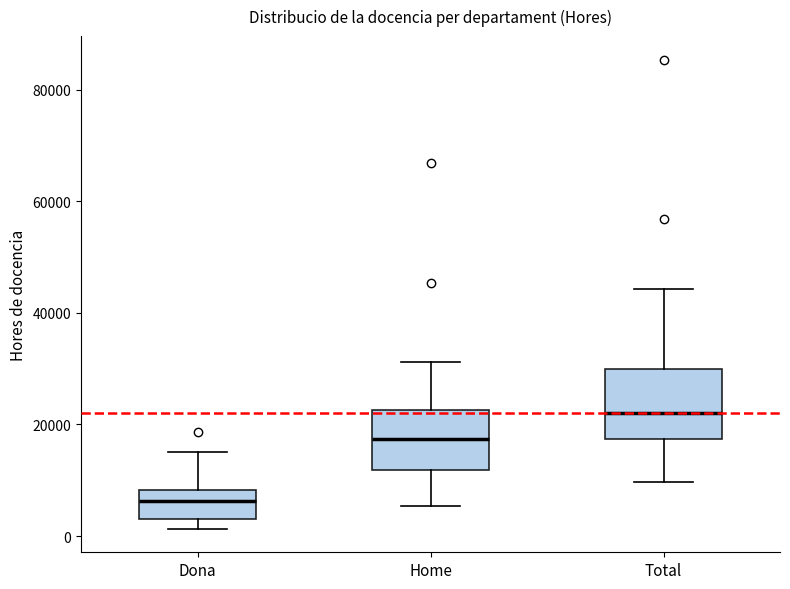

Reading left to right, transcribe this box plot: for each box, give where its median line is, the range the box spans, and where its two whiskers end, as read against the y-axis. The values are not printed on the chart, so give them approximately, as read against the axis.

Dona: median 6000, box 4000 to 8000, whiskers 2000 to 16000
Home: median 18000, box 12000 to 22000, whiskers 6000 to 32000
Total: median 22000, box 18000 to 30000, whiskers 10000 to 44000